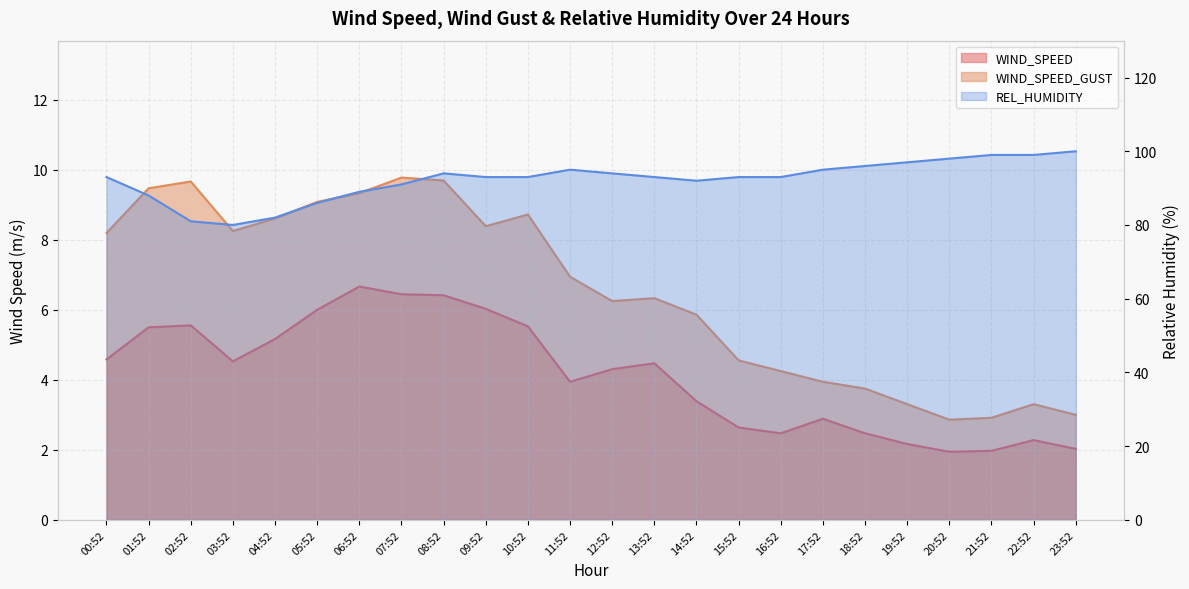

Count the number of data series in this chart.

3